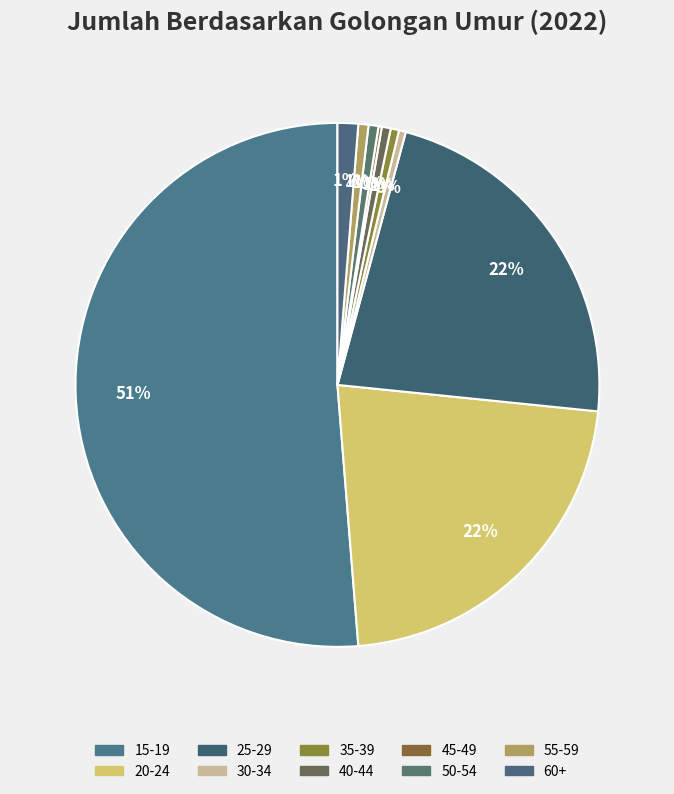

Combined, what portion of the pie is 60+ and 40-44?

1.8%